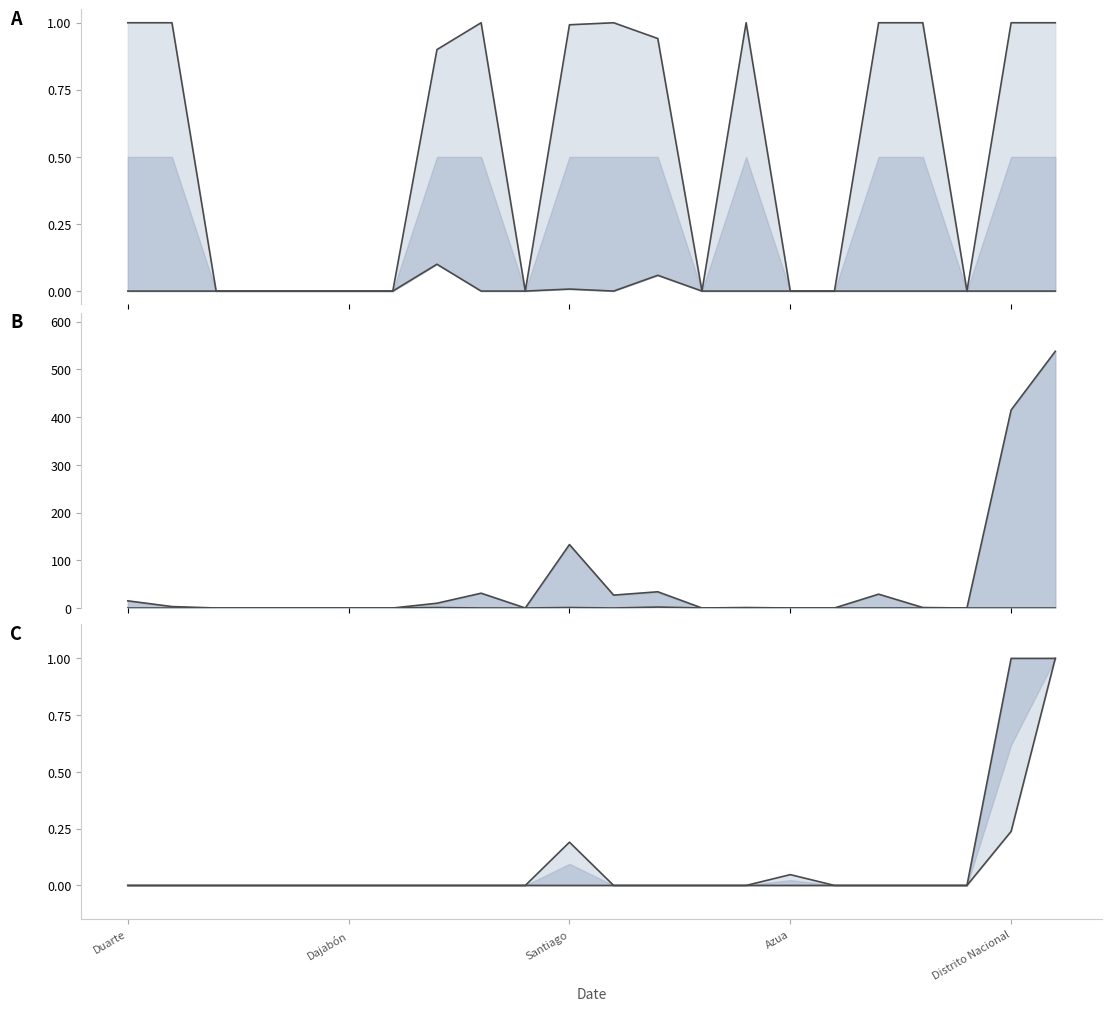

Which has a higher value, 16 or 18?

18